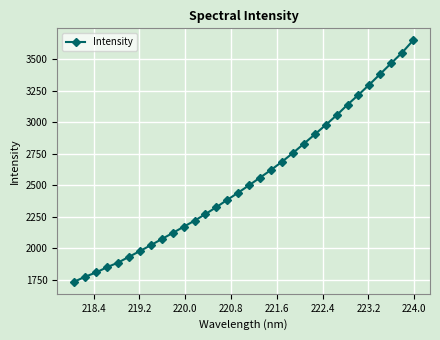

What is the greatest value displayed?

3647.3